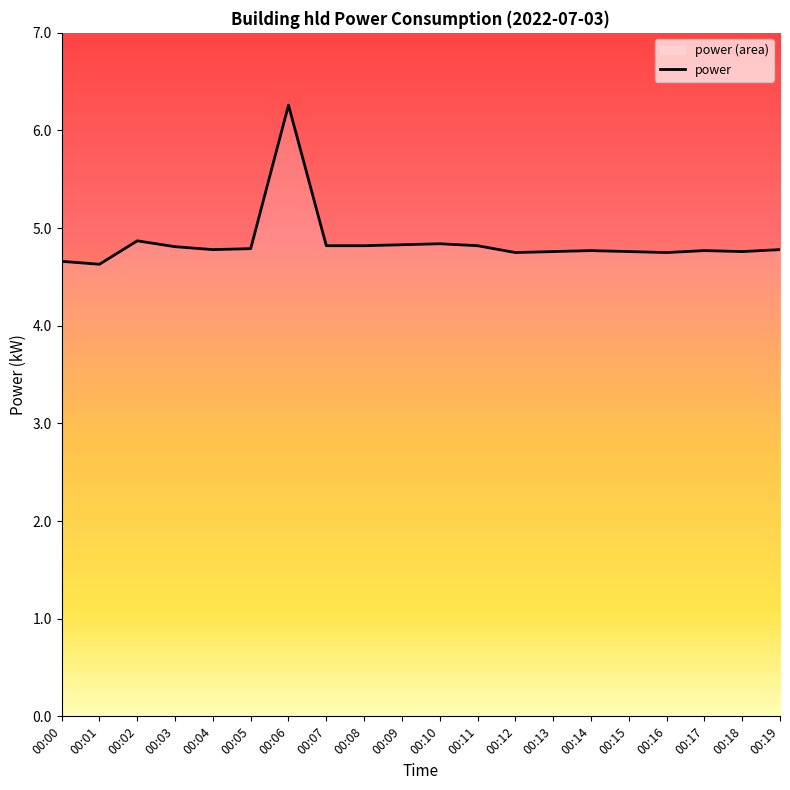

Reading left to right, what are all the values shown in this chart?

00:00=4.7	00:01=4.6	00:02=4.9	00:03=4.8	00:04=4.8	00:05=4.8	00:06=6.3	00:07=4.8	00:08=4.8	00:09=4.8	00:10=4.8	00:11=4.8	00:12=4.8	00:13=4.8	00:14=4.8	00:15=4.8	00:16=4.8	00:17=4.8	00:18=4.8	00:19=4.8